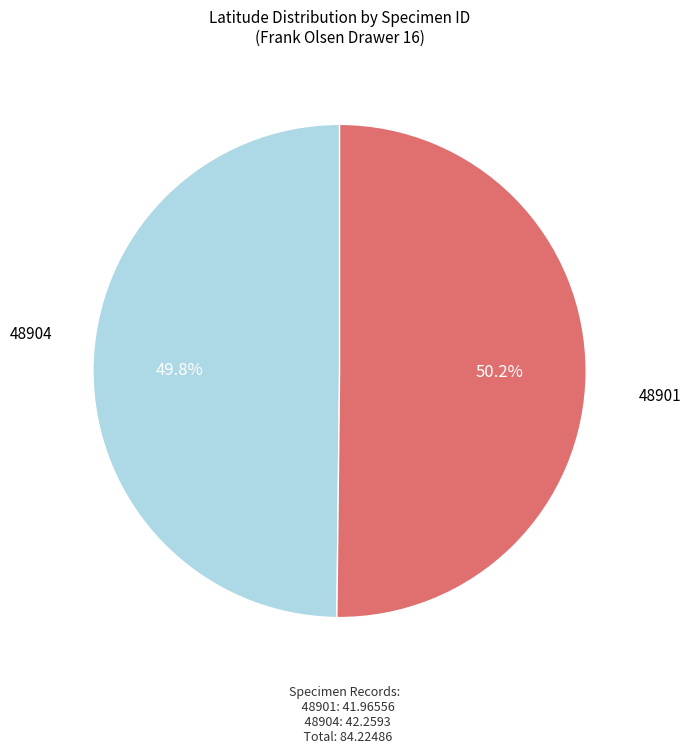

True or false: 48901 accounts for 62% of the total.

False